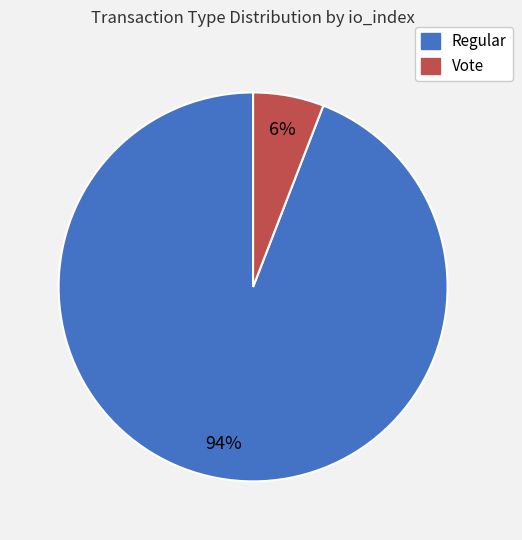

Is the sum of Vote and Regular greater than half?

Yes